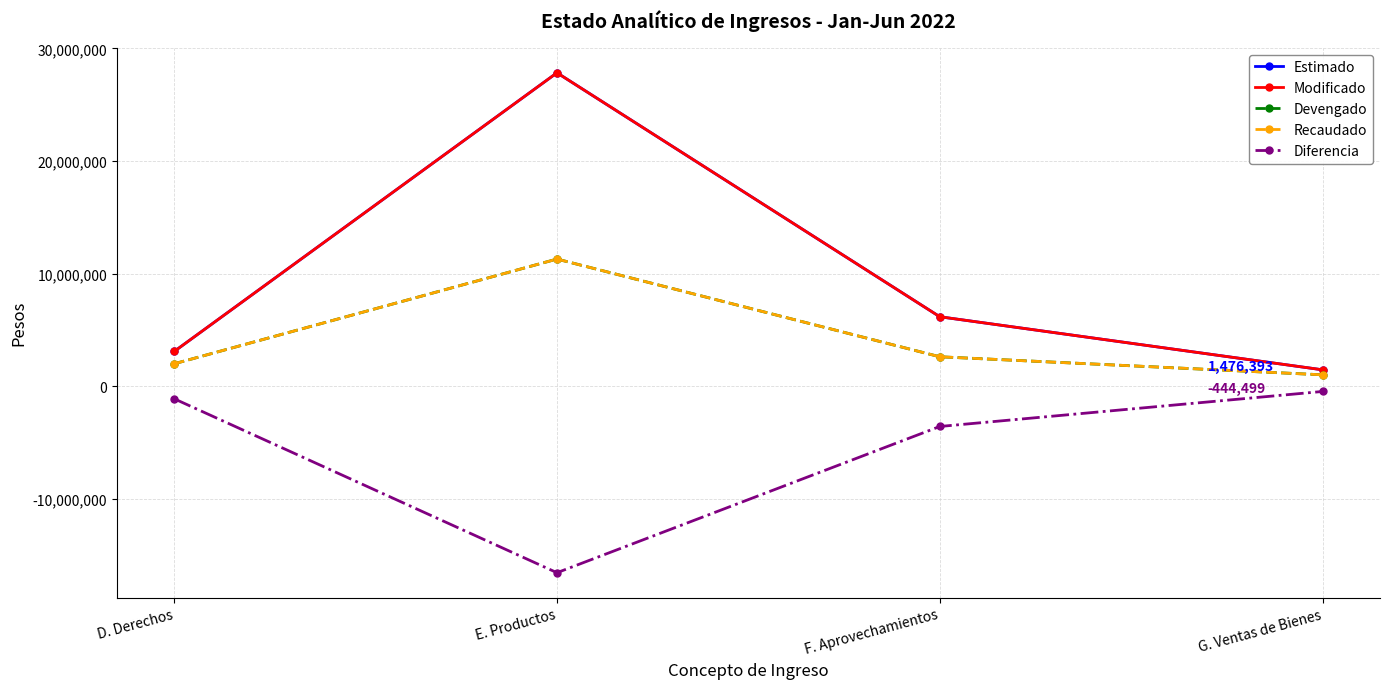

The Devengado series shows 2633384.8 at F. Aprovechamientos. True or false?

True